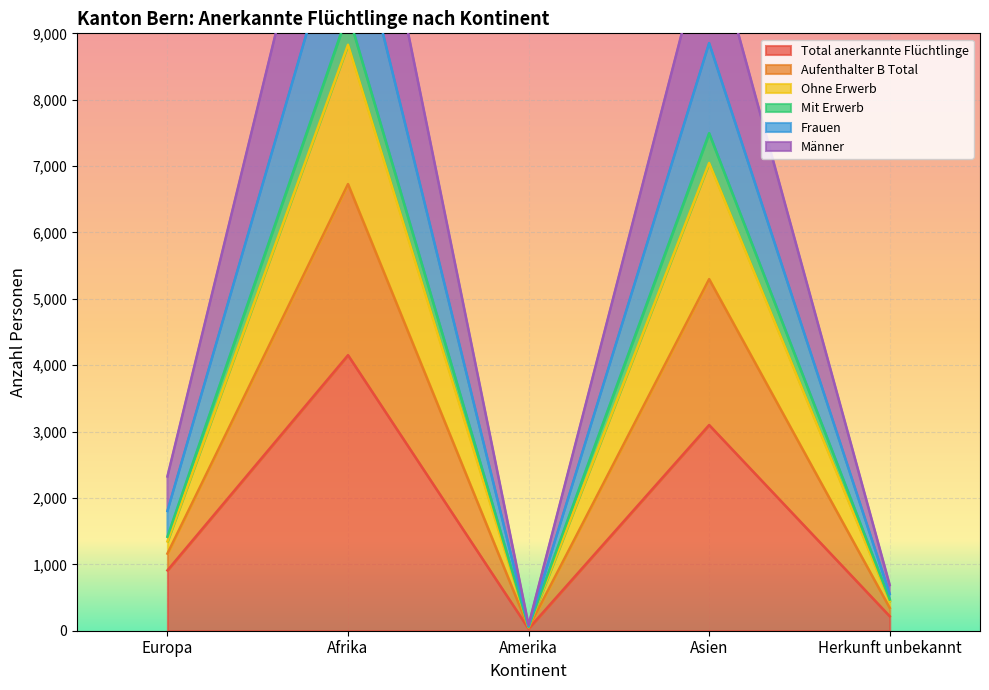

What position from the right is Afrika?

4